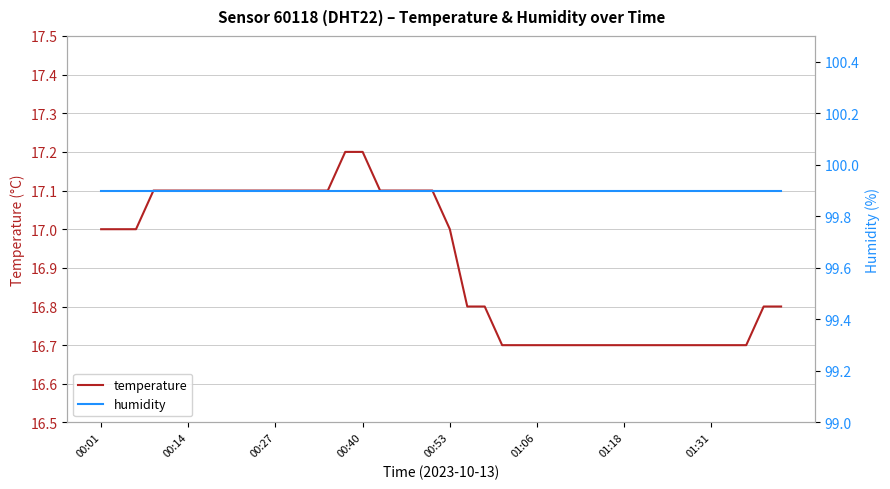

What is the sum of the humidity values at 15 and 28?

199.8